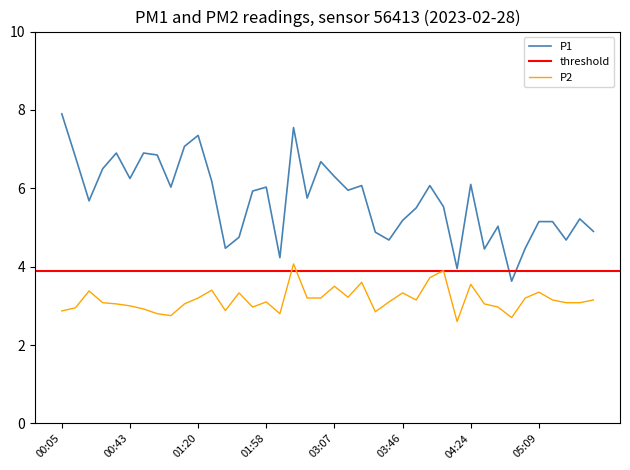

True or false: P2 and P1 intersect in this chart.

False